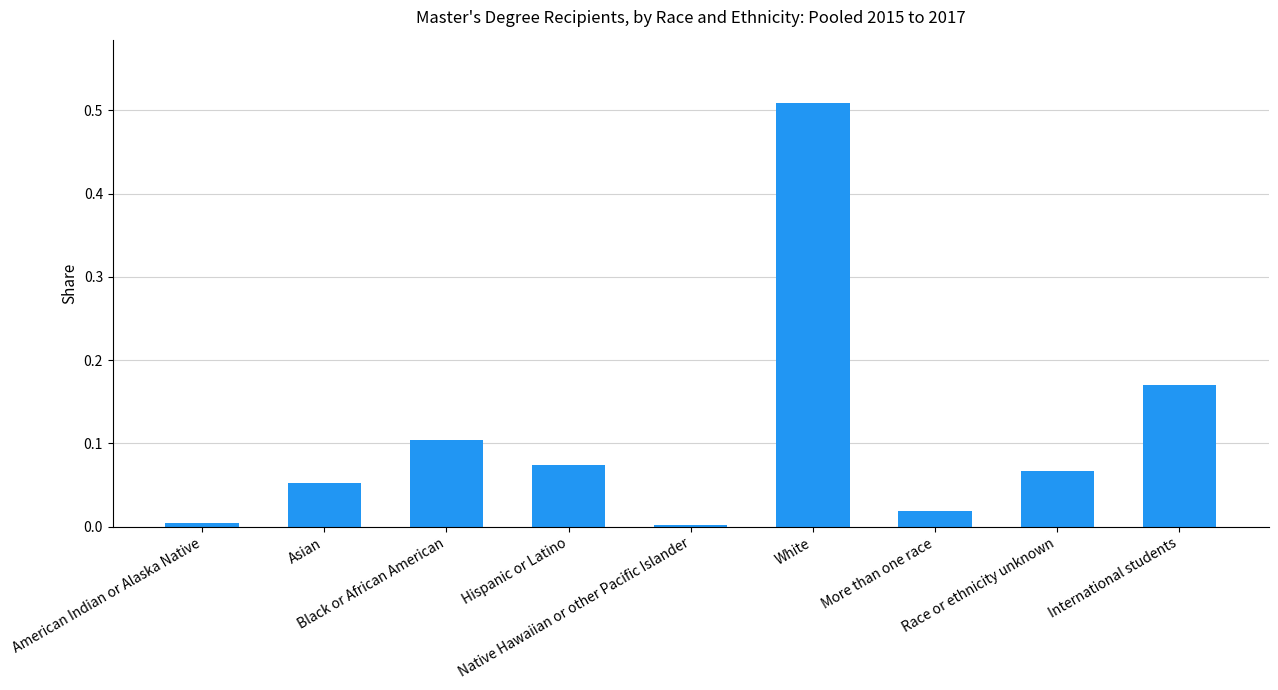

What is the sum of all values?

1.0